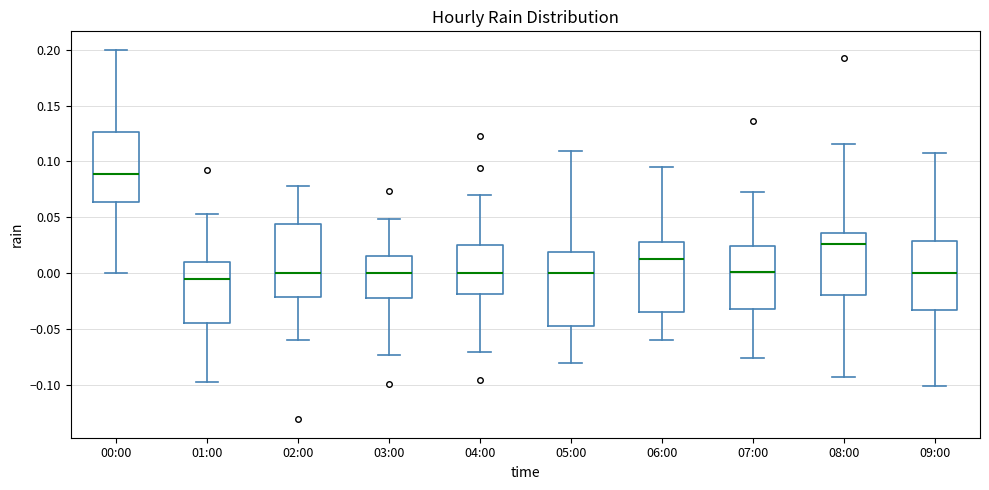

Which box has the lowest median line?

01:00